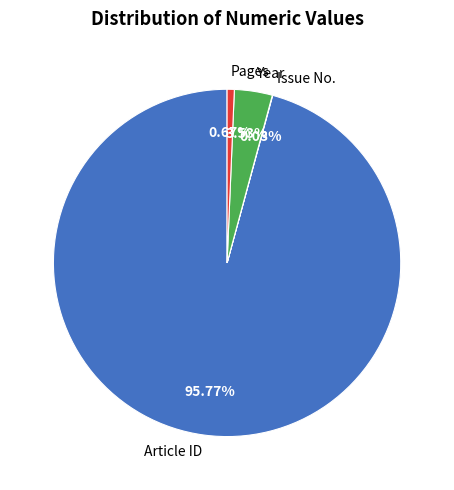

Which category has the biggest portion of the pie?

Article ID